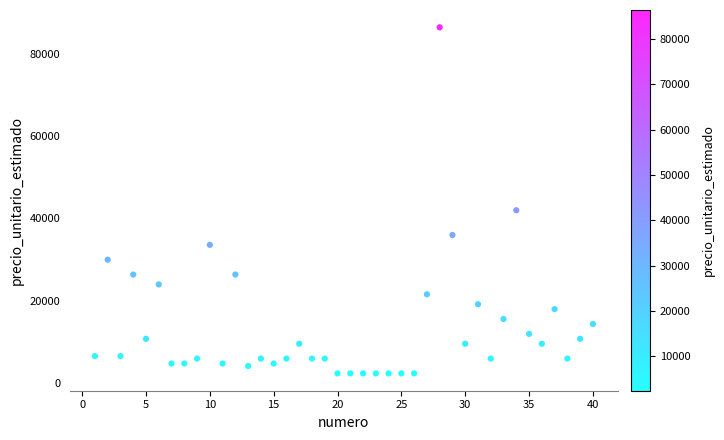

What is the range of X values (max minus min)?

39